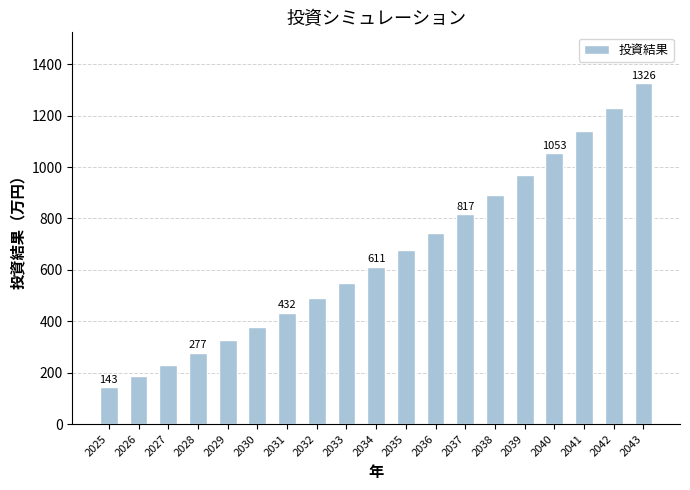

What is the value of the 11th bar from the left?

676.4